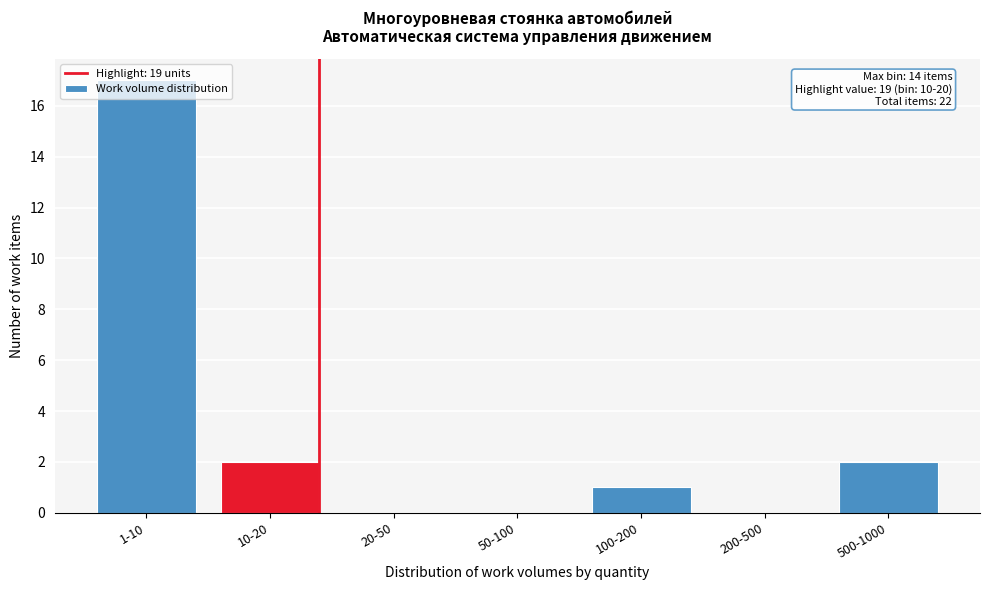

Between 500-1000 and 1-10, which is larger?

1-10